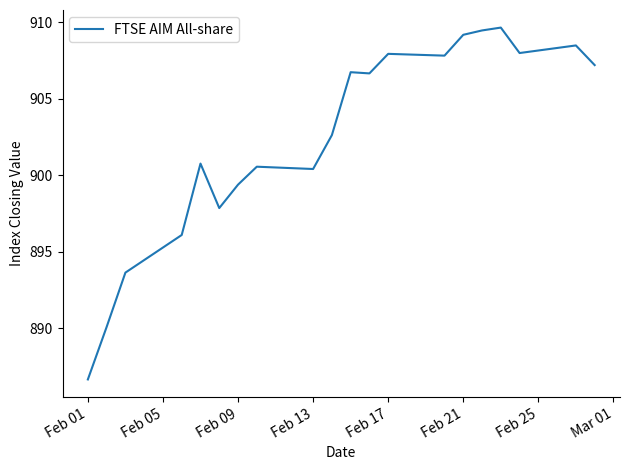

What is the maximum value shown in the chart?

909.7